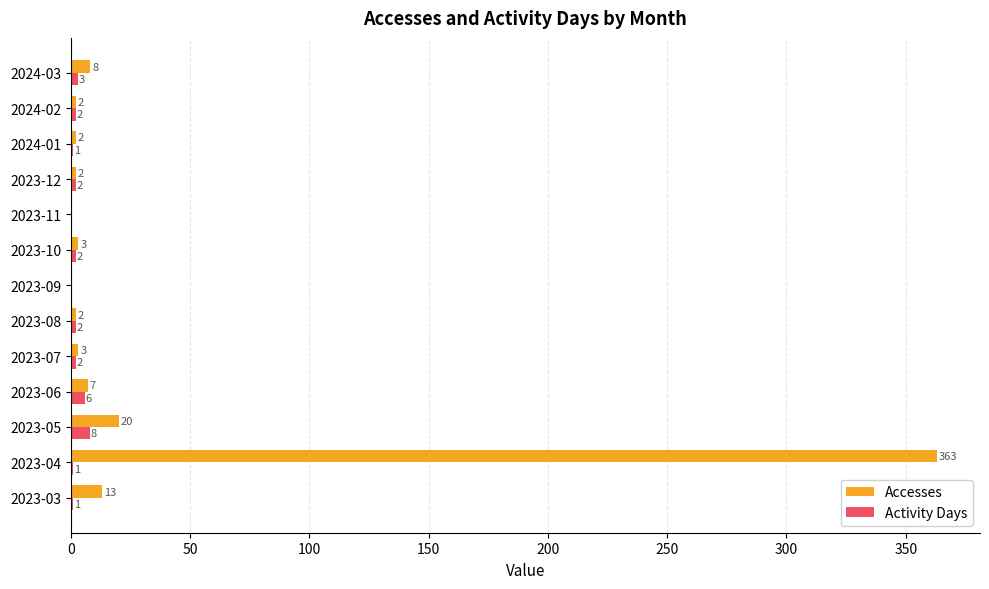

The Accesses series shows 2 at 2024-02. True or false?

True